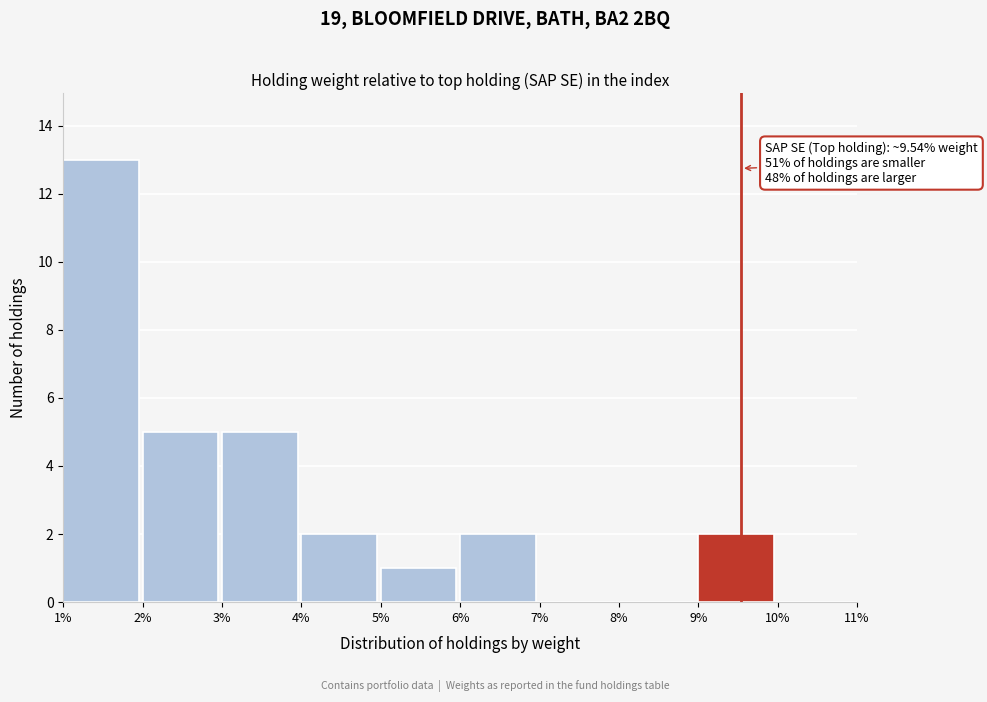

Reading left to right, what are all the values shown in this chart?

1%=13	2%=5	3%=5	4%=2	5%=1	6%=2	7%=0	8%=0	9%=2	10%=0